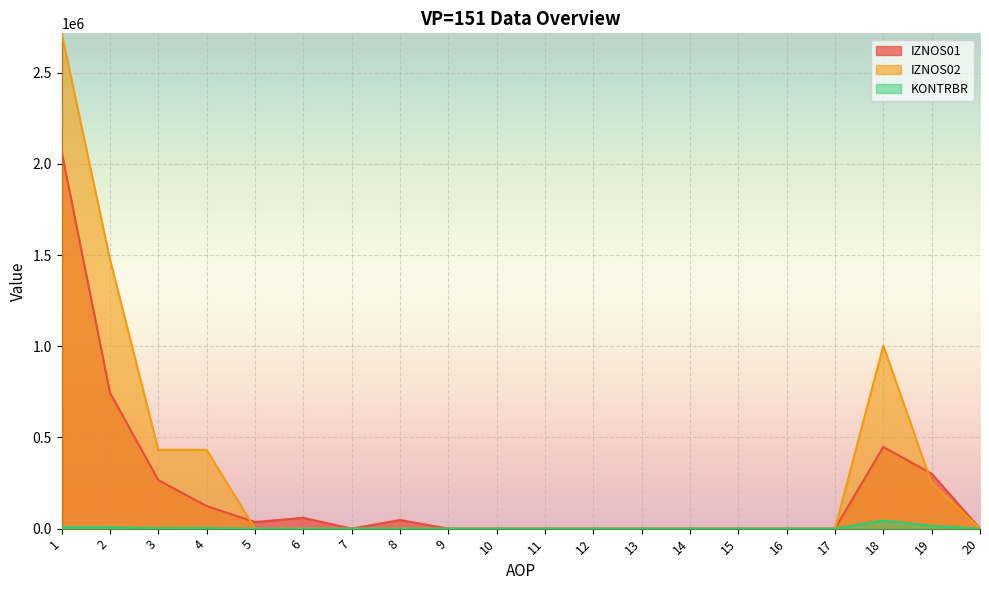

Reading left to right, transcribe all the data shown in this chart.

IZNOS01: 1=2065751.0	2=745023.0	3=266152.0	4=123641.0	5=36130.0	6=59304.0	7=0.0	8=47077.0	9=0.0	10=0.0	11=0.0	12=0.0	13=0.0	14=0.0	15=0.0	16=0.0	17=0.0	18=448026.0	19=301572.0	20=0.0
IZNOS02: 1=2716107.0	2=1475725.0	3=431714.0	4=431714.0	5=0.0	6=0.0	7=0.0	8=0.0	9=0.0	10=0.0	11=0.0	12=0.0	13=0.0	14=0.0	15=0.0	16=0.0	17=0.0	18=1003235.0	19=249171.0	20=0.0
KONTRBR: 1=7498.0	2=7392.9	3=3388.7	4=3948.3	5=180.7	6=355.8	7=0.0	8=376.6	9=0.0	10=0.0	11=0.0	12=0.0	13=0.0	14=0.0	15=0.0	16=0.0	17=0.0	18=44180.9	19=15198.4	20=0.0